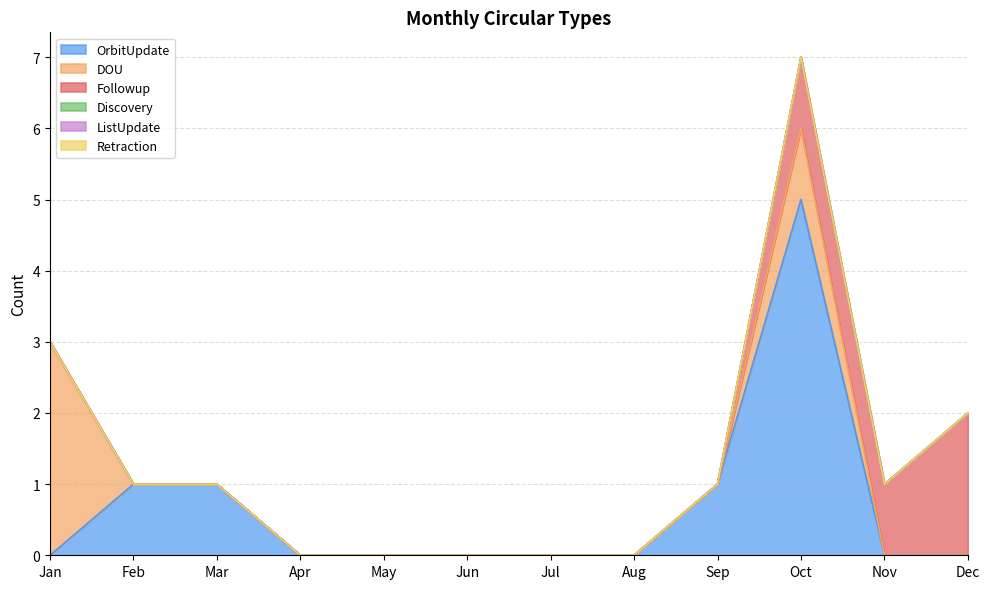

How many lines are shown in the chart?

6